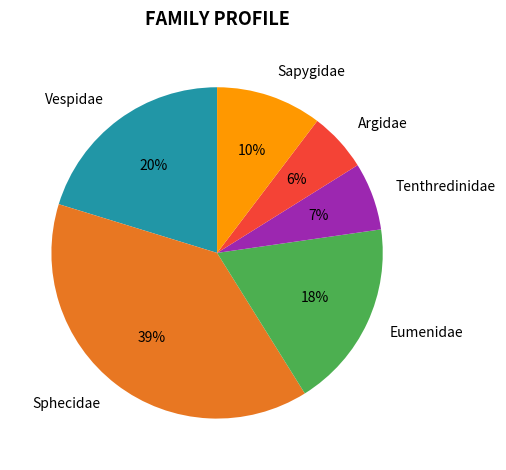

Is there any slice that represents more than half of the pie?

No